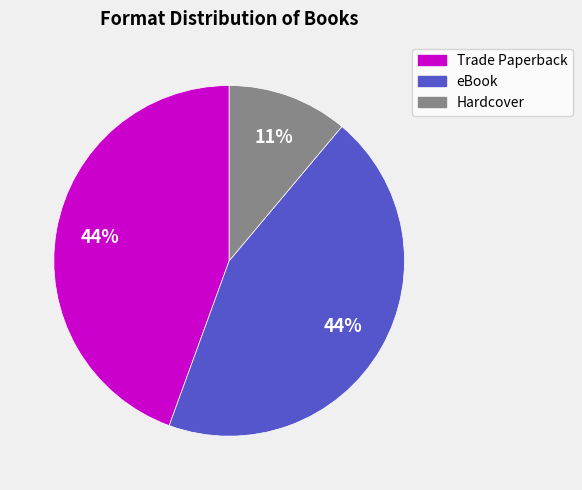

True or false: Trade Paperback accounts for 44% of the total.

True